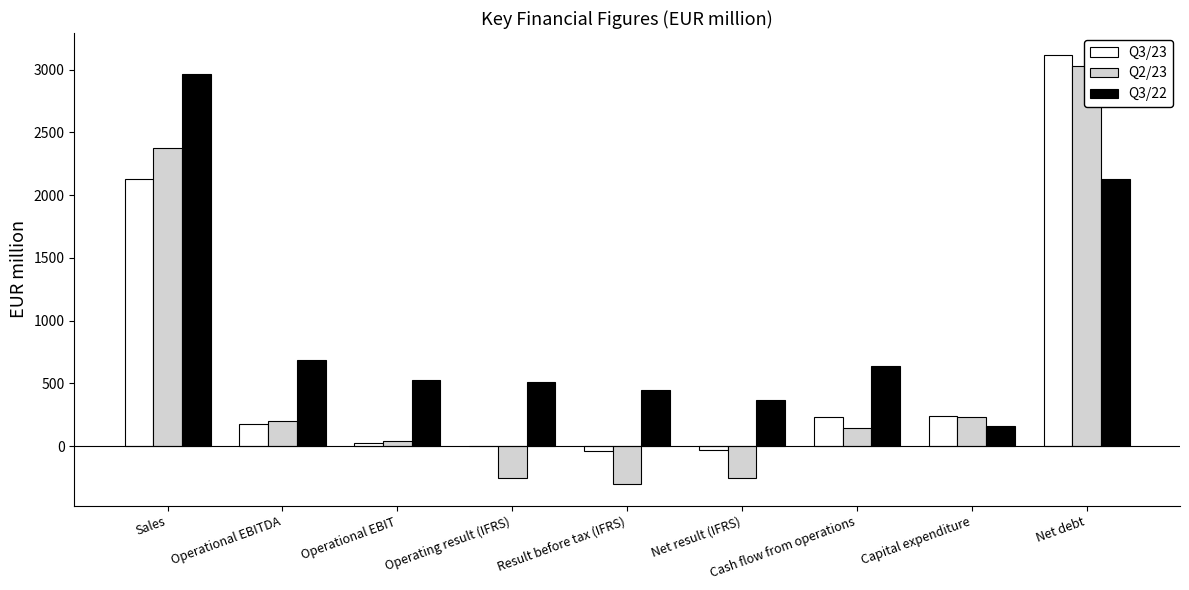

What position from the right is Operational EBIT?

7